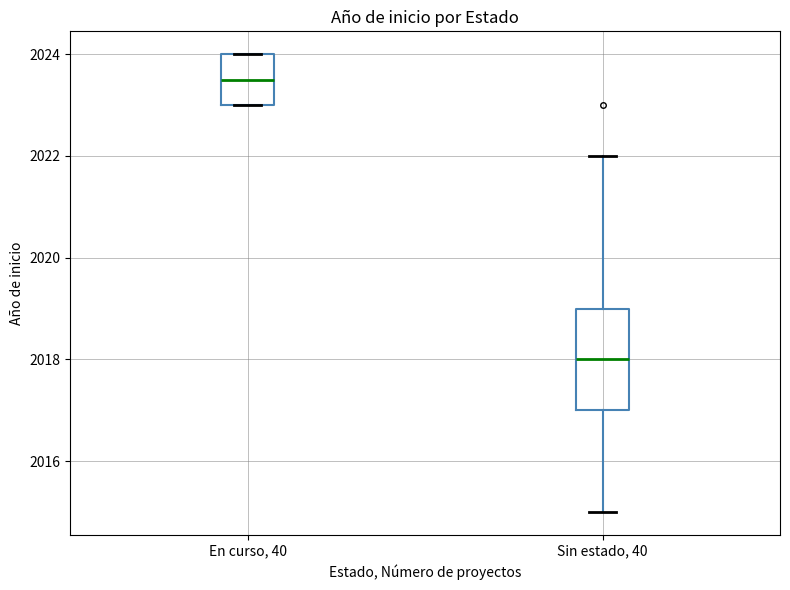

Reading left to right, read every box against the y-axis: the position of its median line, the range the box covers, and the ends of its whiskers. The values are not printed on the chart, so give them approximately, as read against the axis.

En curso, 40: median 2023.6, box 2023.0 to 2024.0, whiskers 2023.0 to 2024.0
Sin estado, 40: median 2018.0, box 2017.0 to 2019.0, whiskers 2015.0 to 2022.0